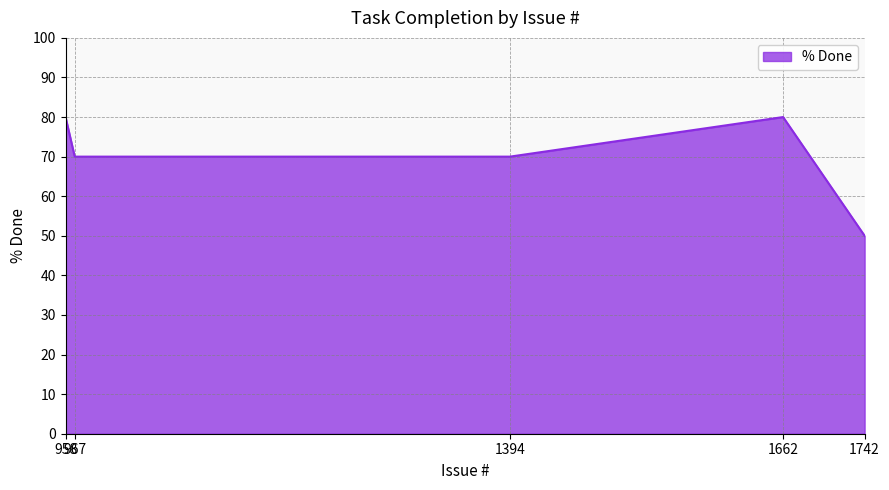

What is the ratio of the value at 1742 to the value at 967?

0.7